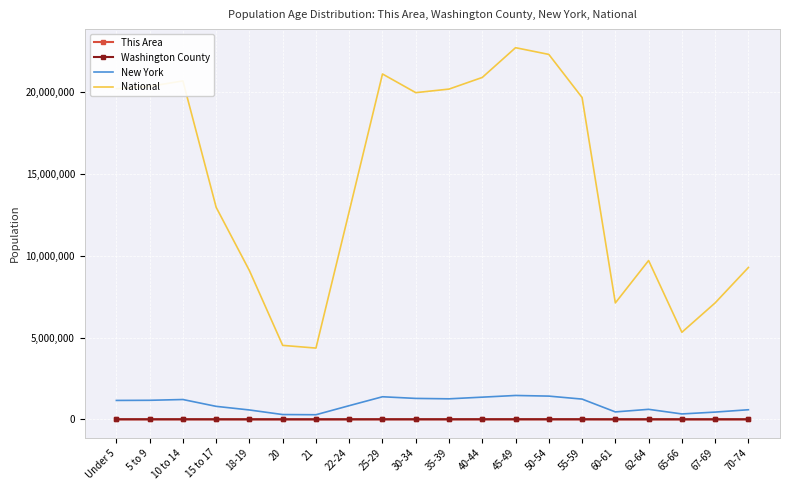

At which label is National closest to 13531442?

15 to 17